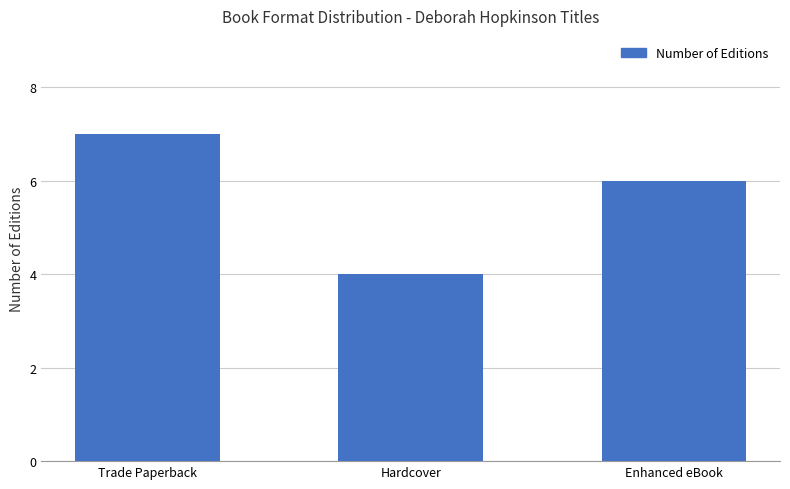

List the labels in order of value, largest first.

Trade Paperback, Enhanced eBook, Hardcover